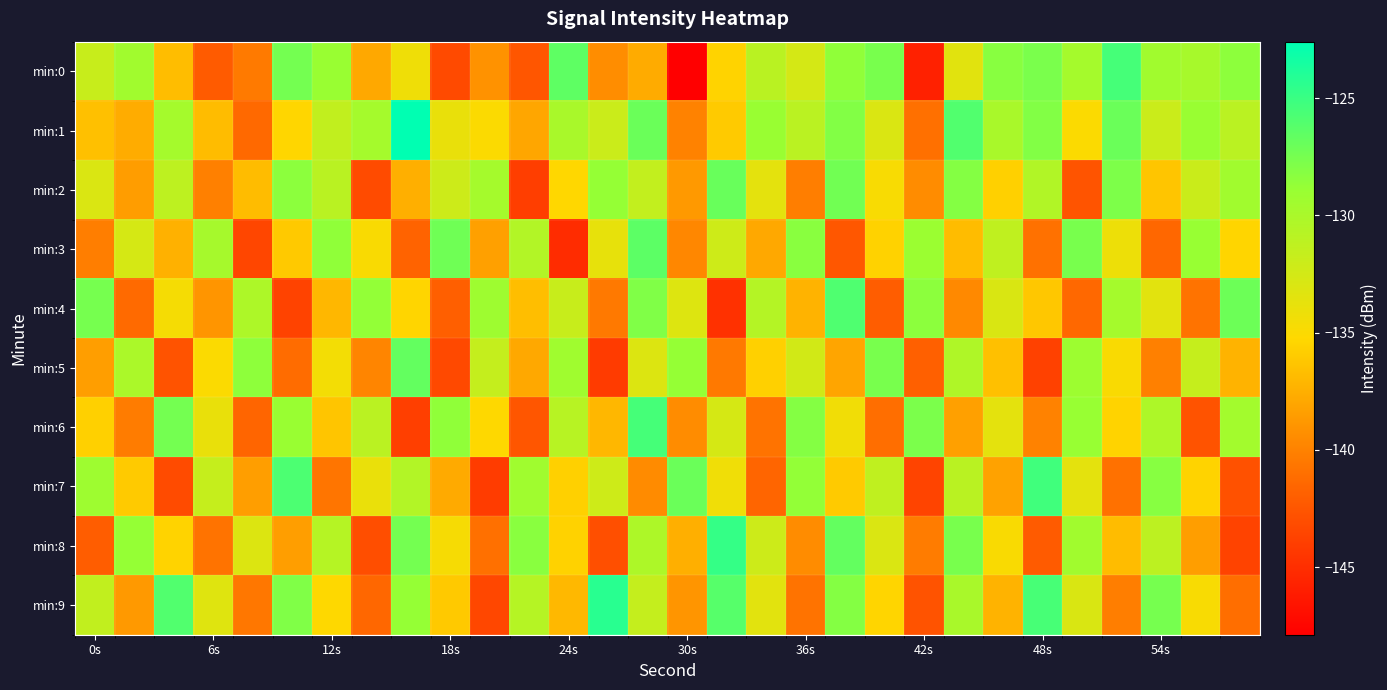

Which series has the widest spread of values?

min:0